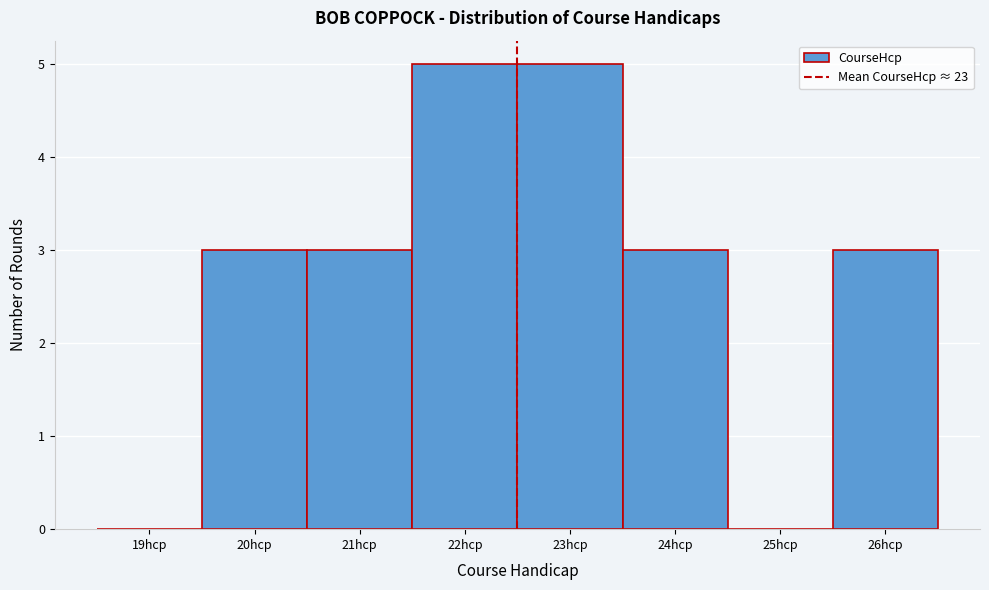

Reading left to right, transcribe all the data shown in this chart.

19hcp=0	20hcp=3	21hcp=3	22hcp=5	23hcp=5	24hcp=3	25hcp=0	26hcp=3